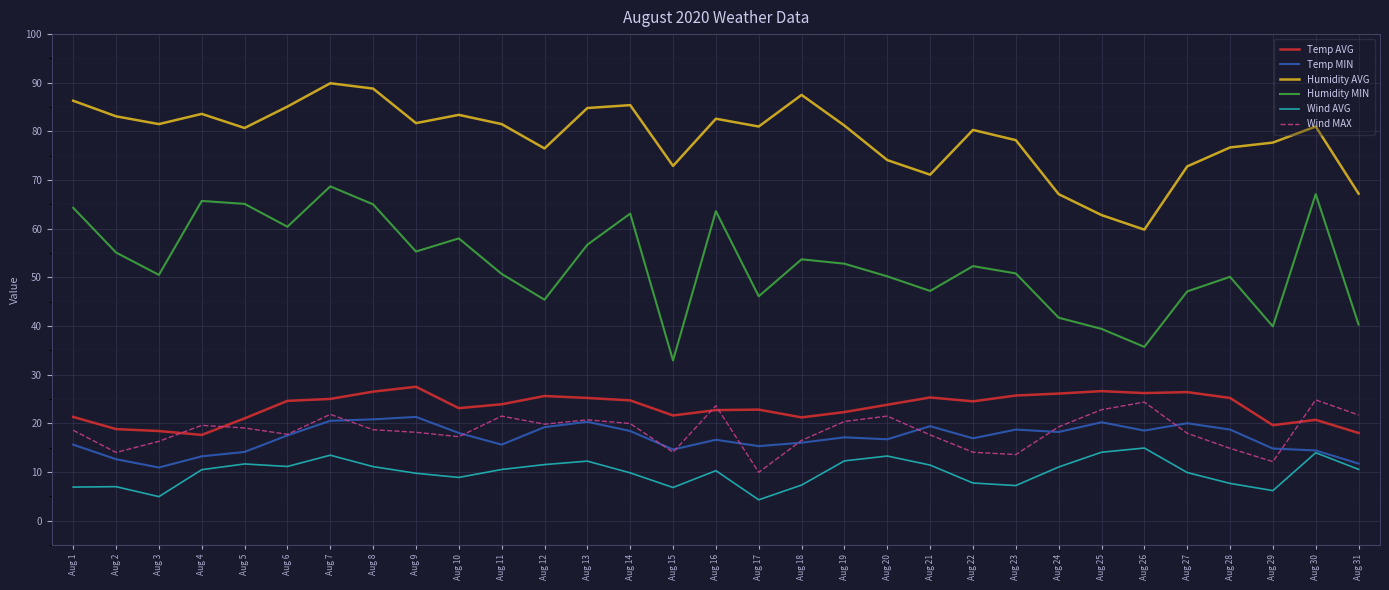

What is the minimum value shown in the chart?

4.3